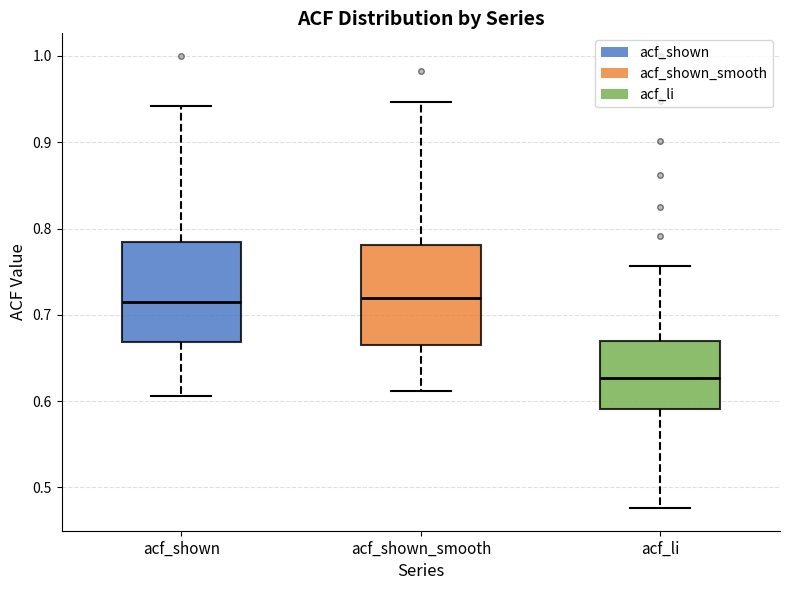

Where does the median line of the box for acf_shown sit on the y-axis? The values are not printed on the chart, so give them approximately, as read against the axis.

0.71